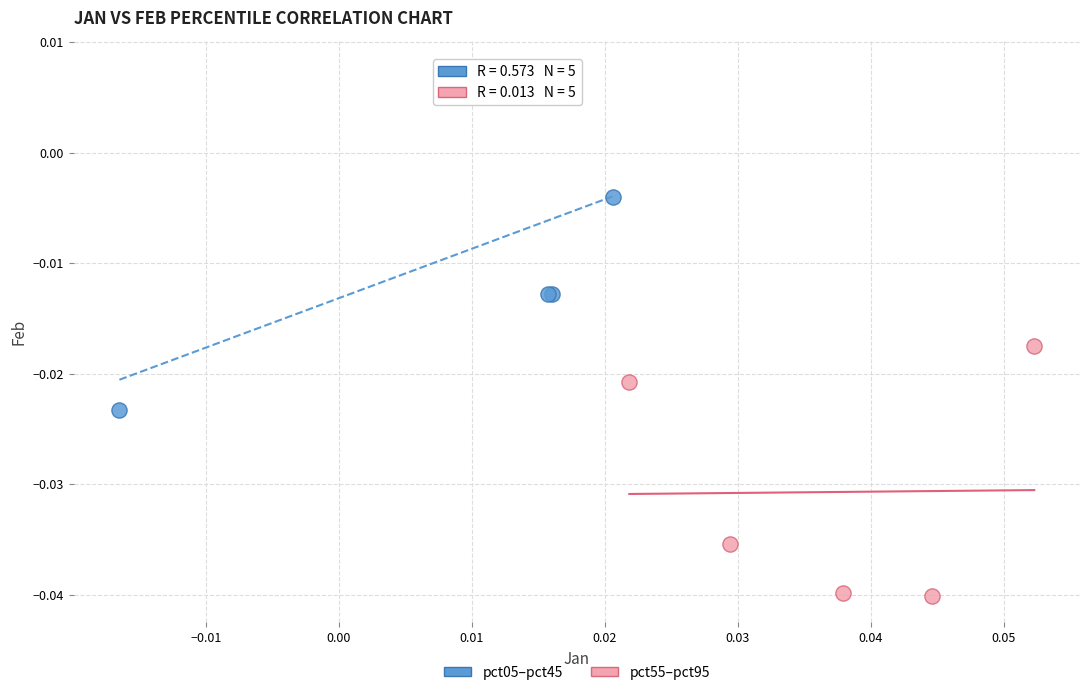

Which series has the widest spread of Y values?

pct05–pct45